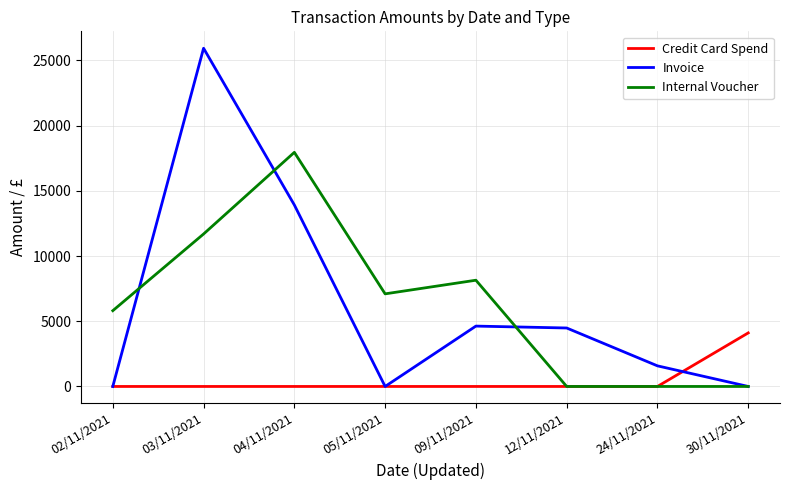

What is the spread (max minus min) of values at 24/11/2021?

1580.0